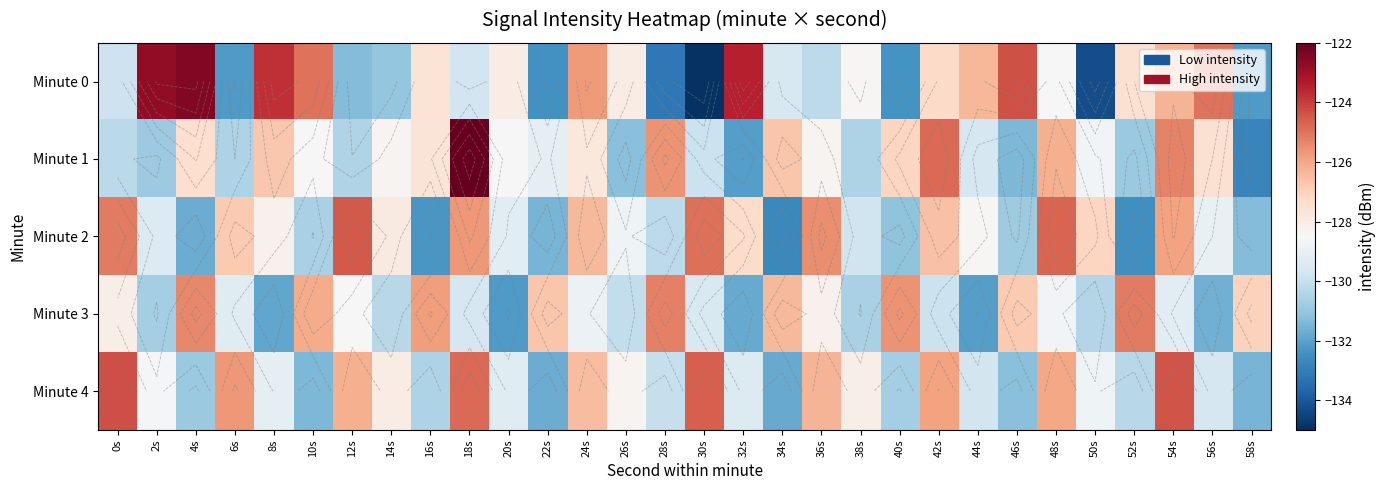

At which label does Minute 3 first exceed -128?

4s